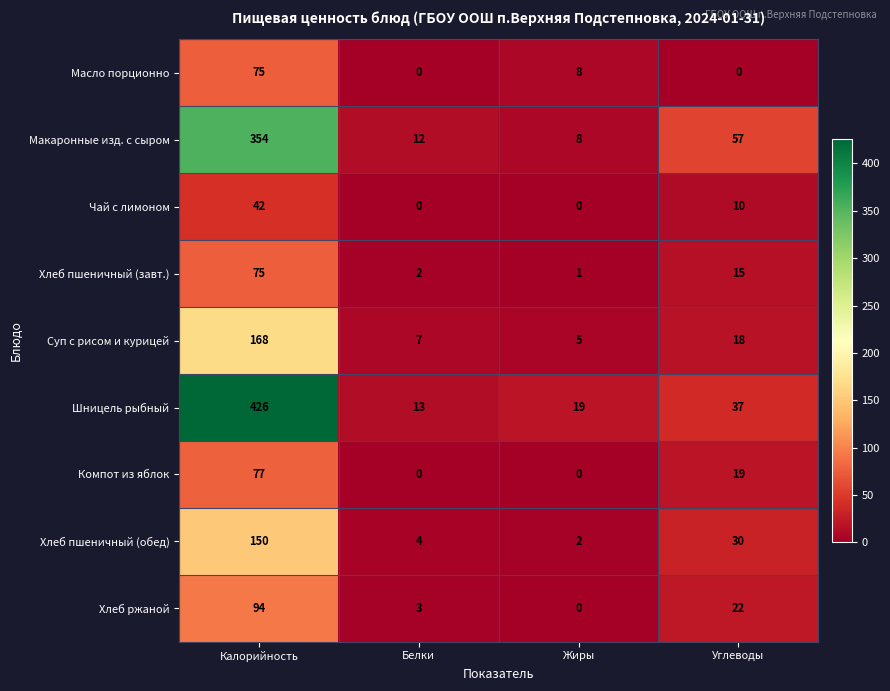

At which category is the sum across all series the highest?

Калорийность